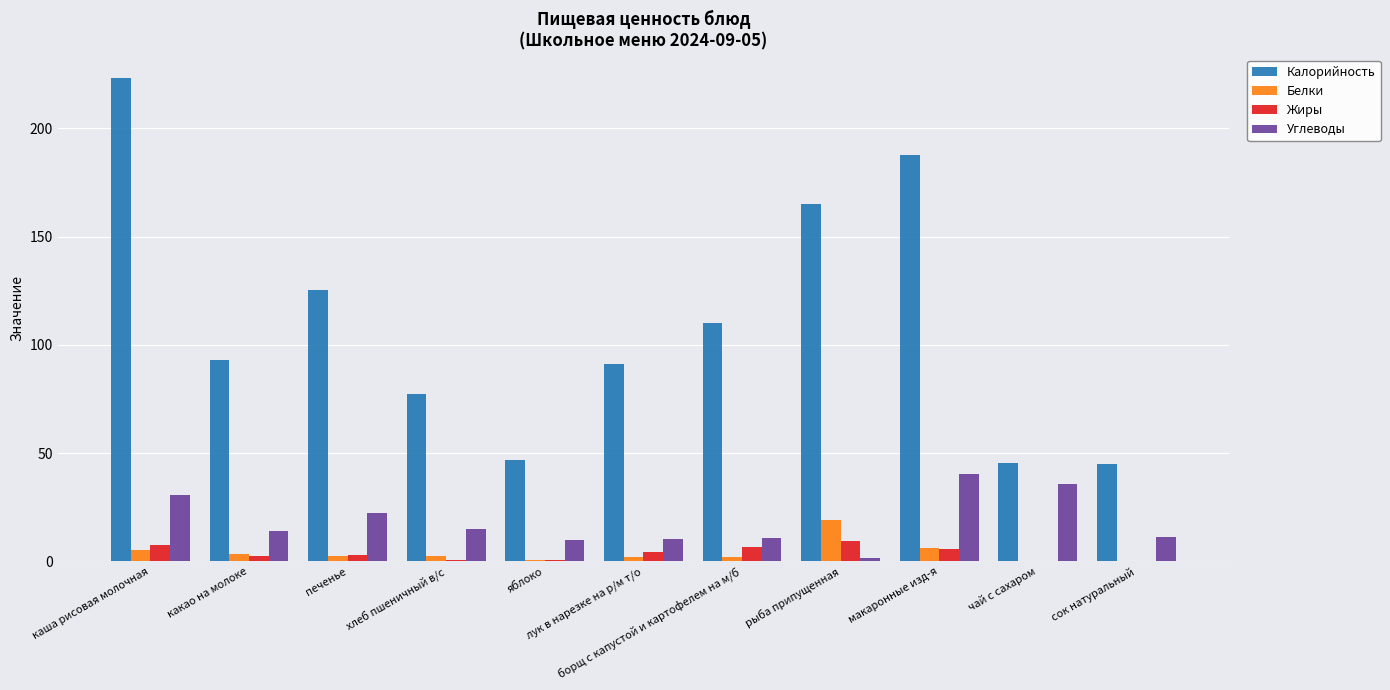

What is the maximum value for Калорийность?

223.0